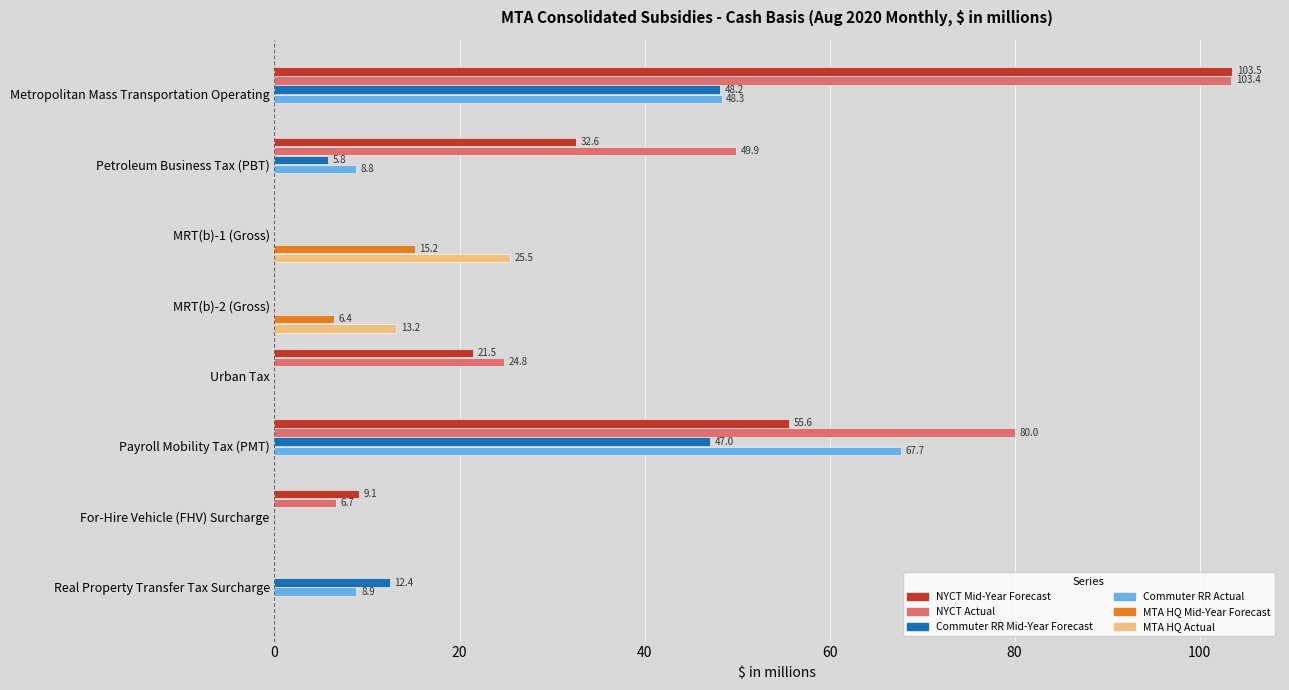

The value of MTA HQ Actual at Payroll Mobility Tax (PMT) is -9.3. True or false?

False